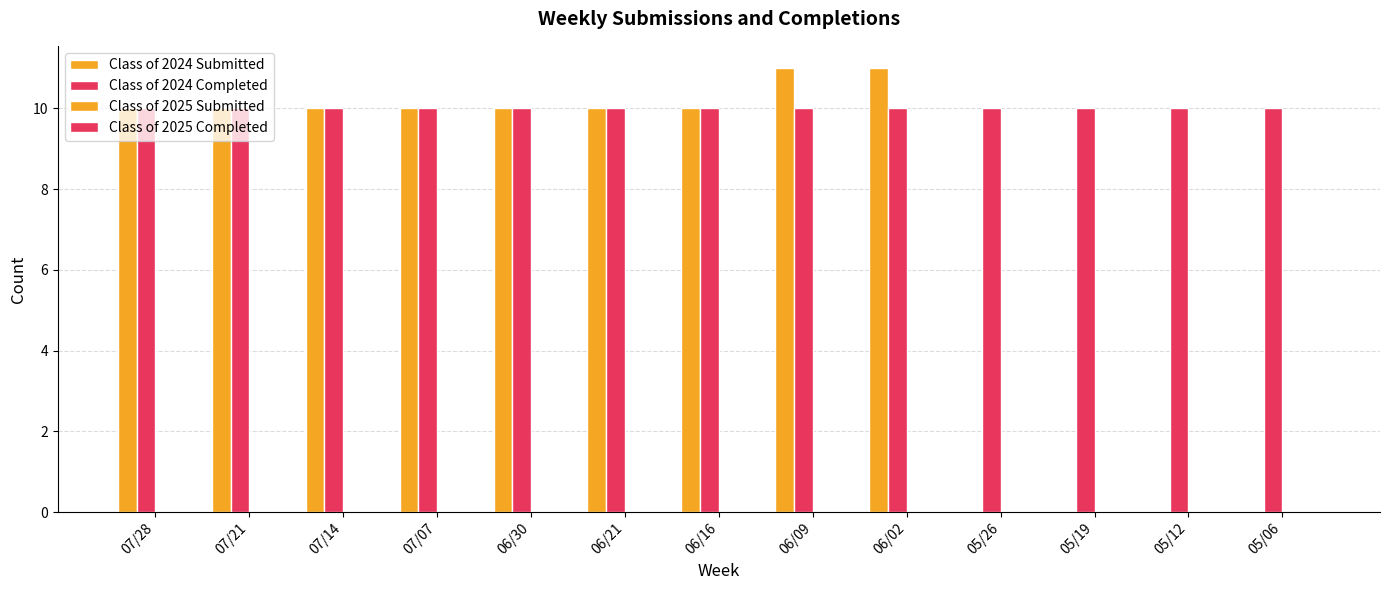

Which series has the largest total across all categories?

Class of 2024 Completed